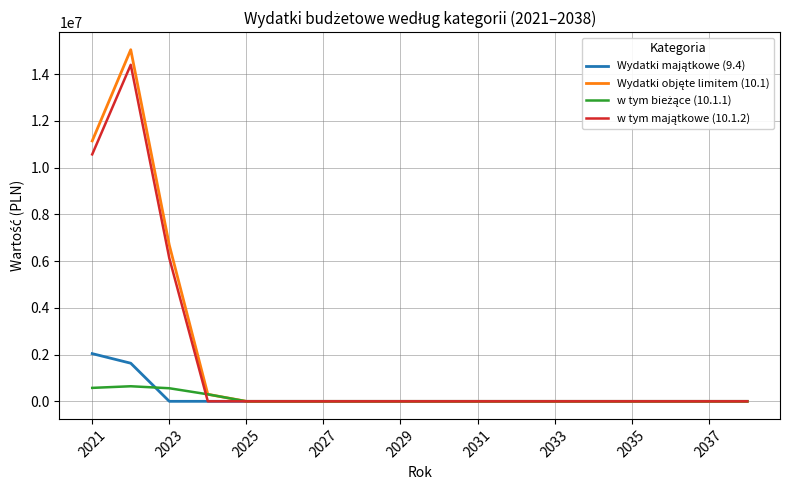

What is the greatest value displayed?

15049942.2